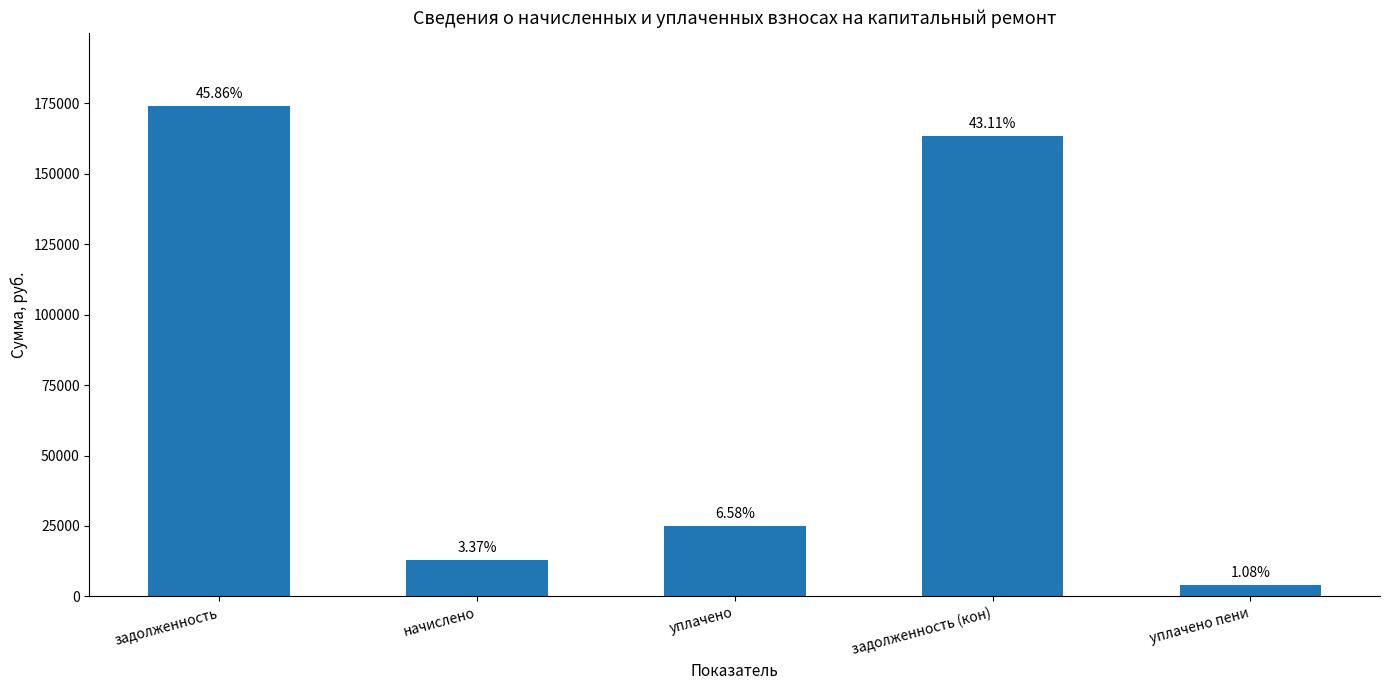

Where is the data nearest to the value 88996?

уплачено